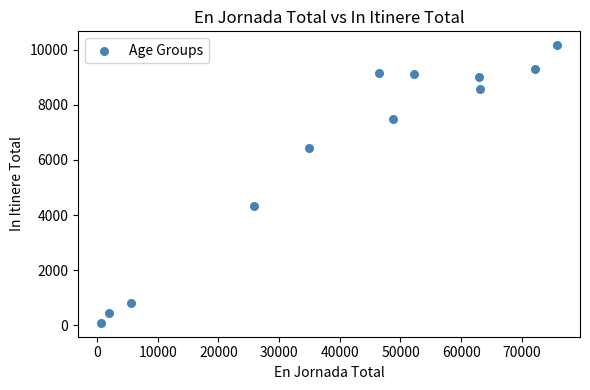

What is the average X value?

40857